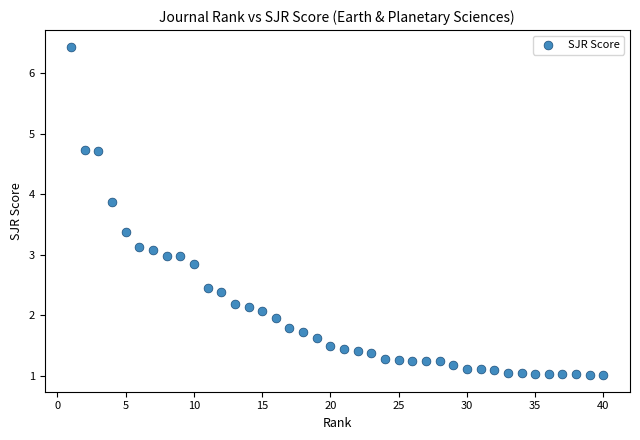

What is the range of Y values (max minus min)?

5.4